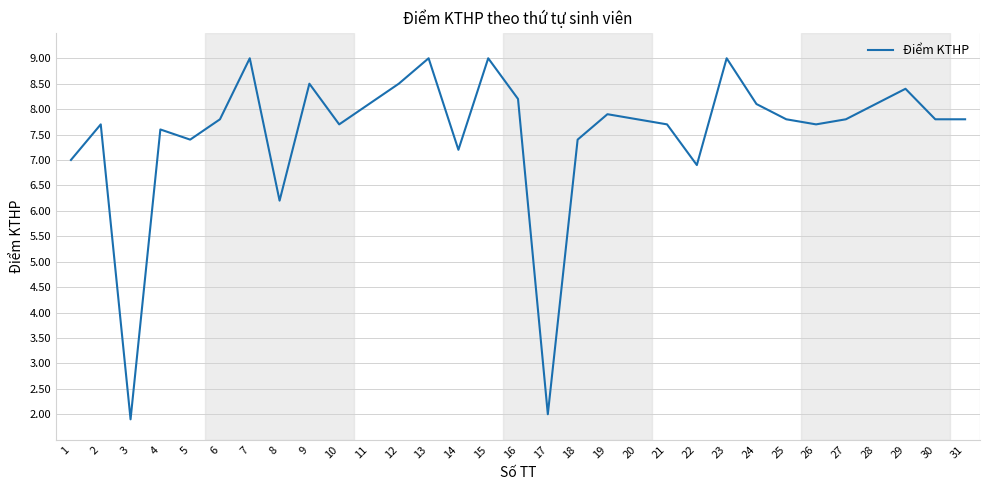

Reading right to left, extract all data points from this chart.

7.8	7.8	8.4	8.1	7.8	7.7	7.8	8.1	9.0	6.9	7.7	7.8	7.9	7.4	2.0	8.2	9.0	7.2	9.0	8.5	8.1	7.7	8.5	6.2	9.0	7.8	7.4	7.6	1.9	7.7	7.0